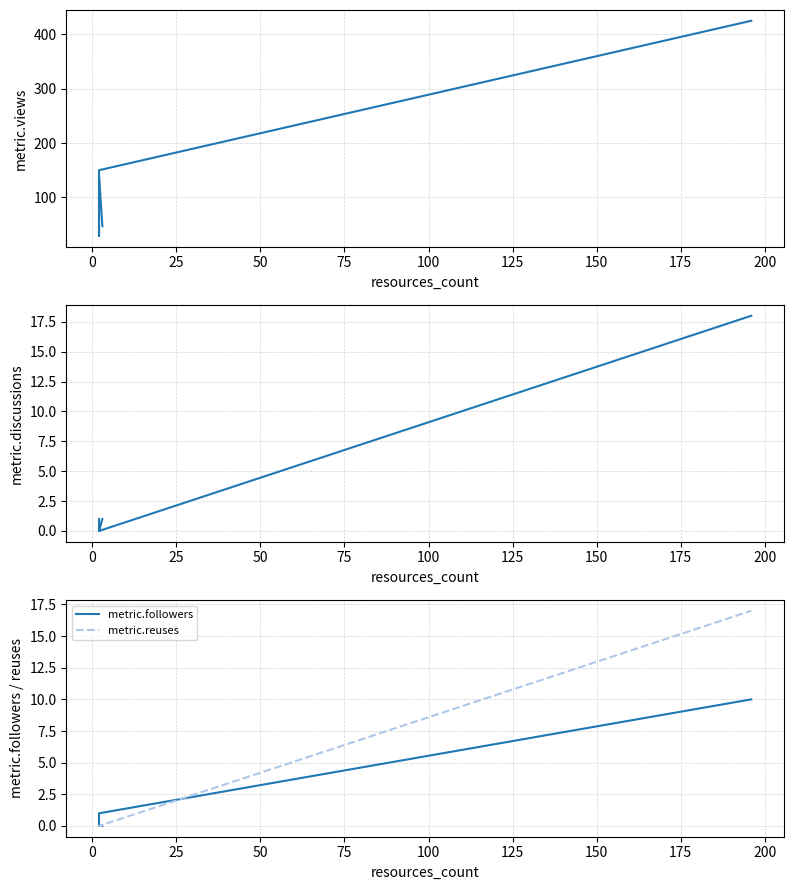

Which series has the largest total across all categories?

metric.views